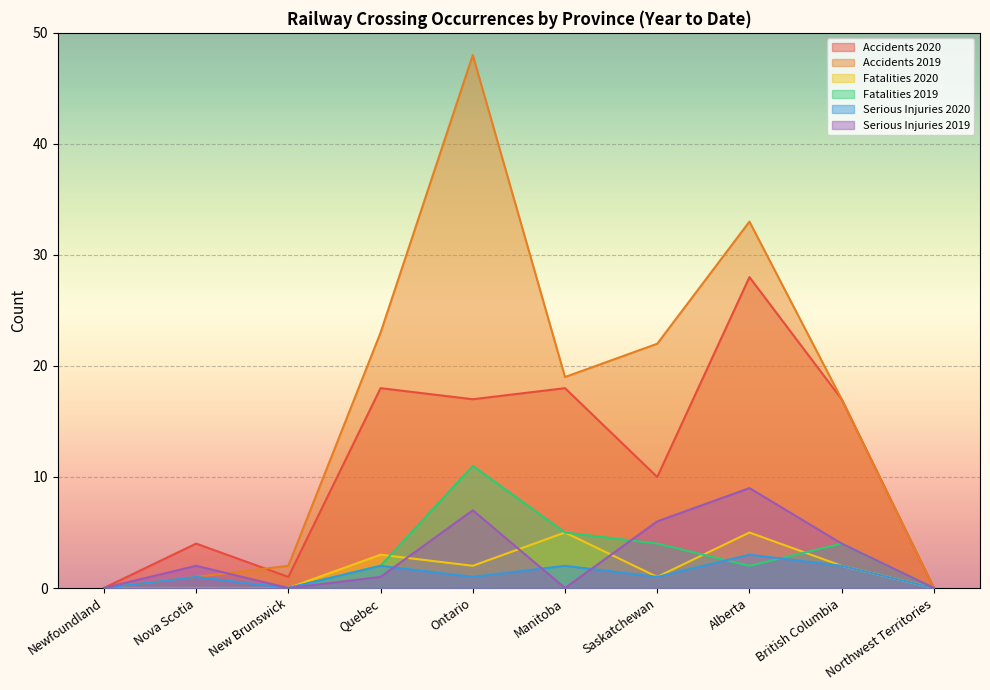

Which series has the largest range (max minus min)?

Accidents 2019